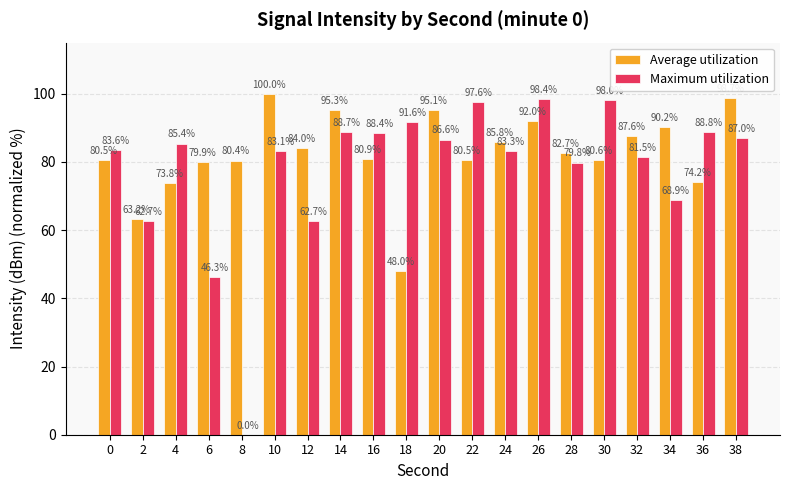

Are the bars horizontal?

No